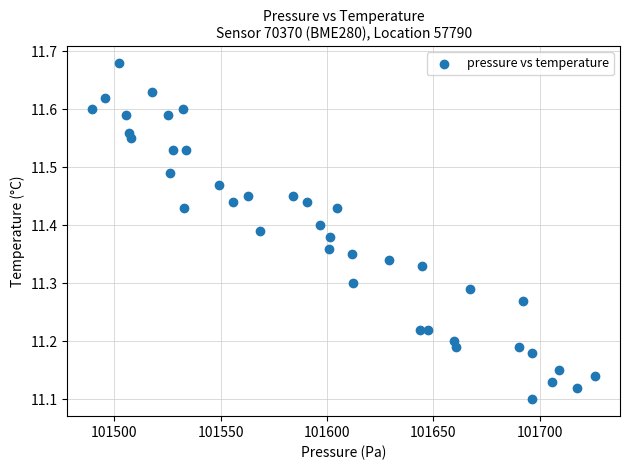

What is the range of X values (max minus min)?

236.3